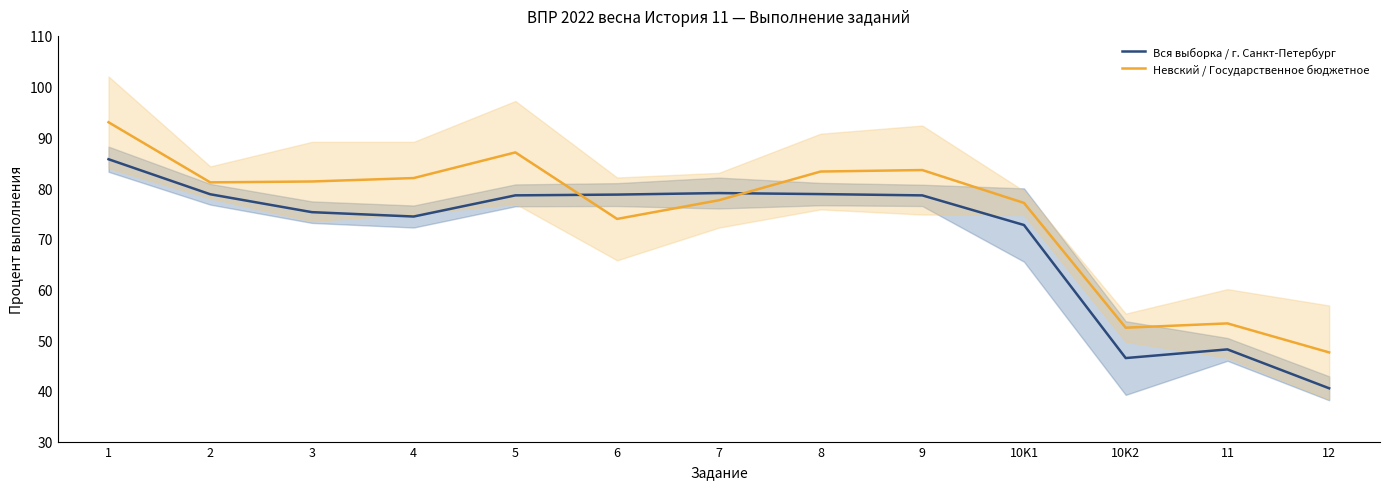

What is the highest value of the Вся выборка / г. Санкт-Петербург series?

85.7